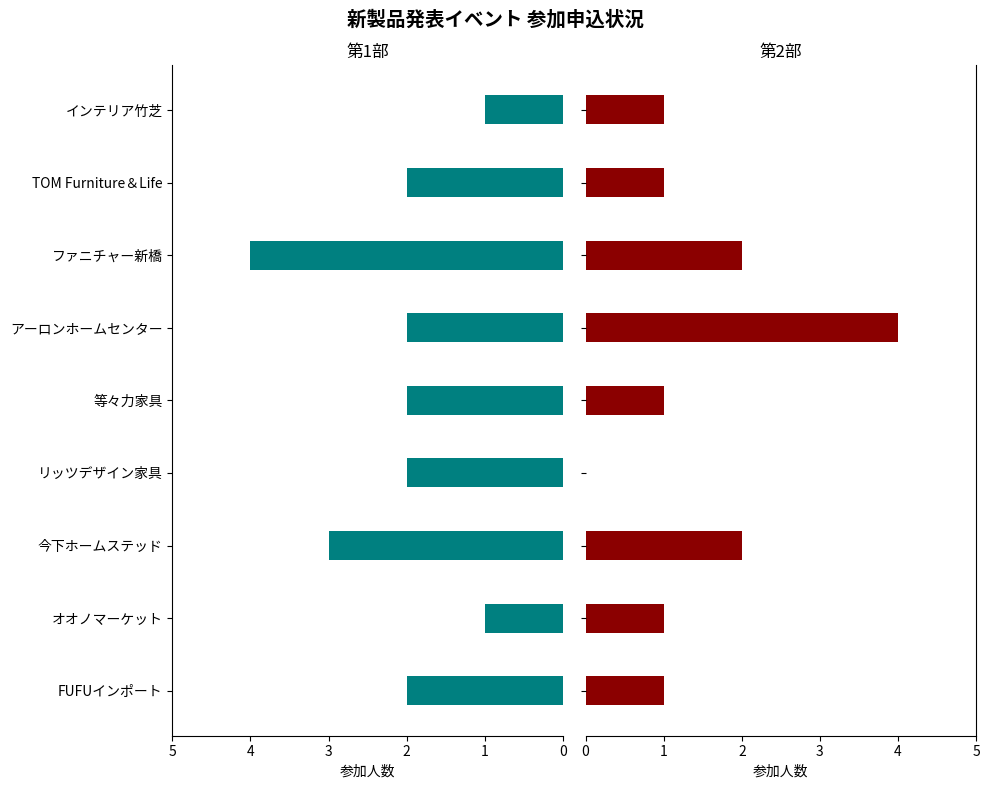

What is the difference between the maximum and minimum values in the 第2部 series?

4